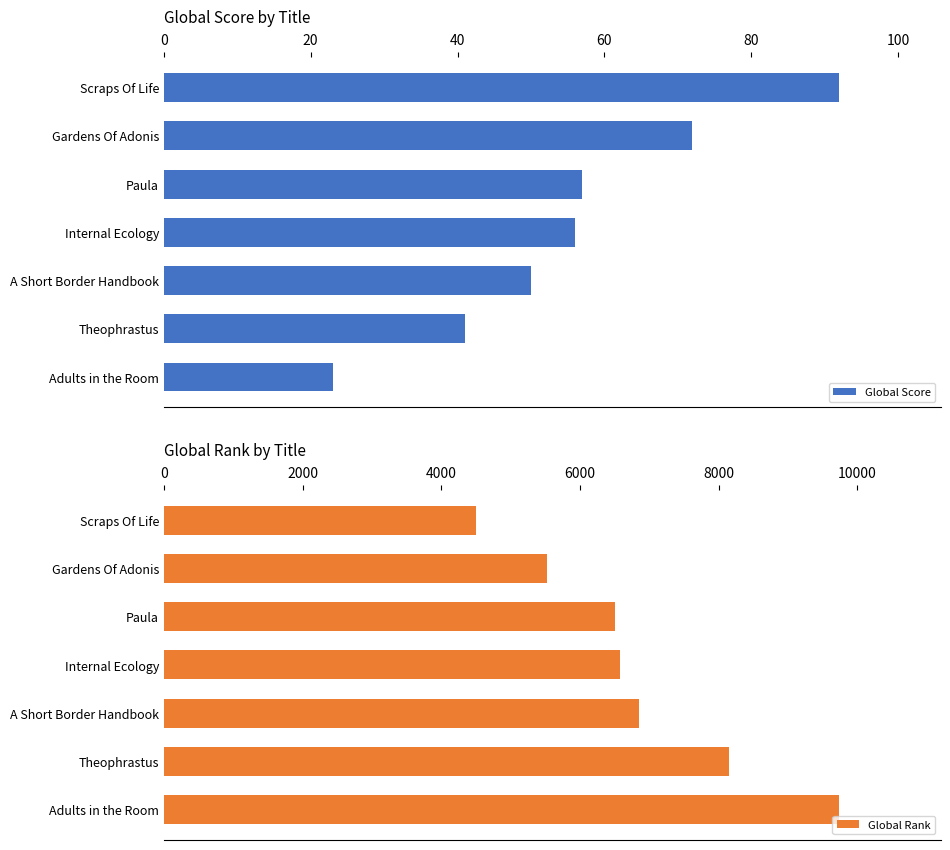

What is the maximum value for Global Score?

92